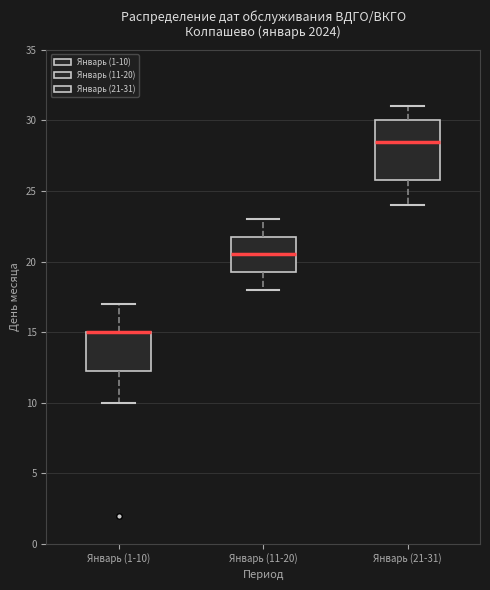

Comparing the boxes themselves (not the whiskers), which one is the tallest?

Январь (21-31)